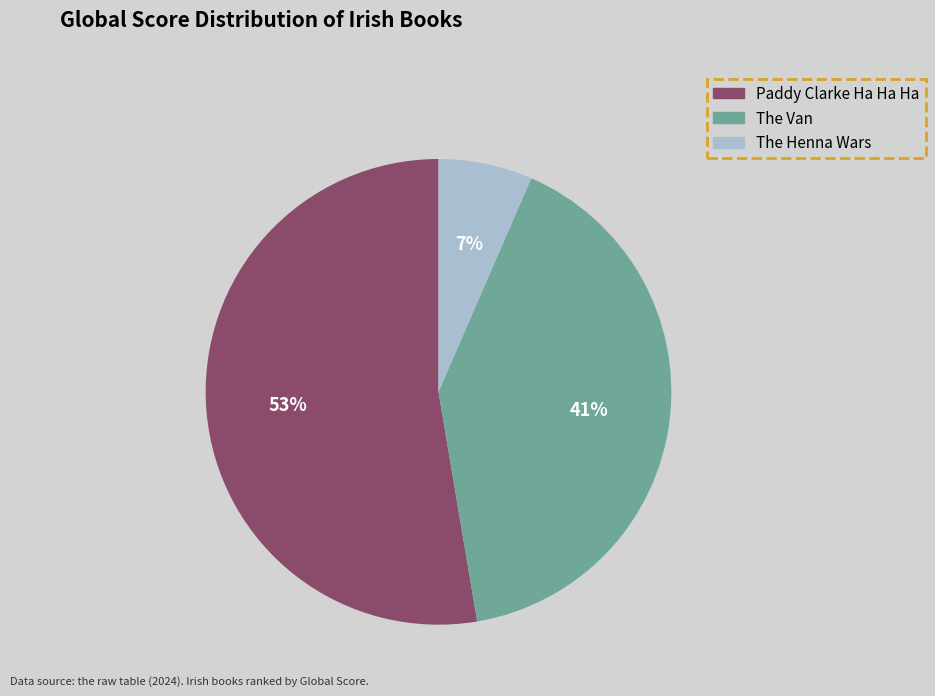

Which category has the smallest portion of the pie?

The Henna Wars